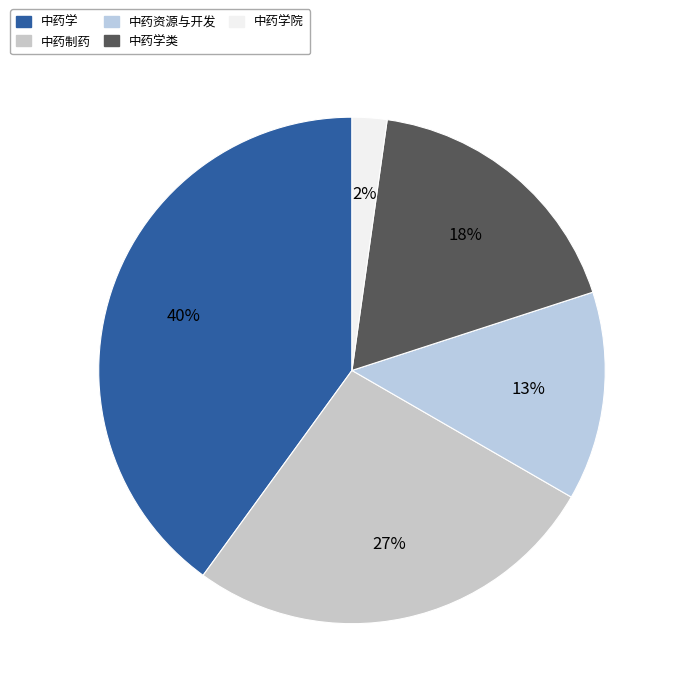

Count the number of slices in the pie.

5